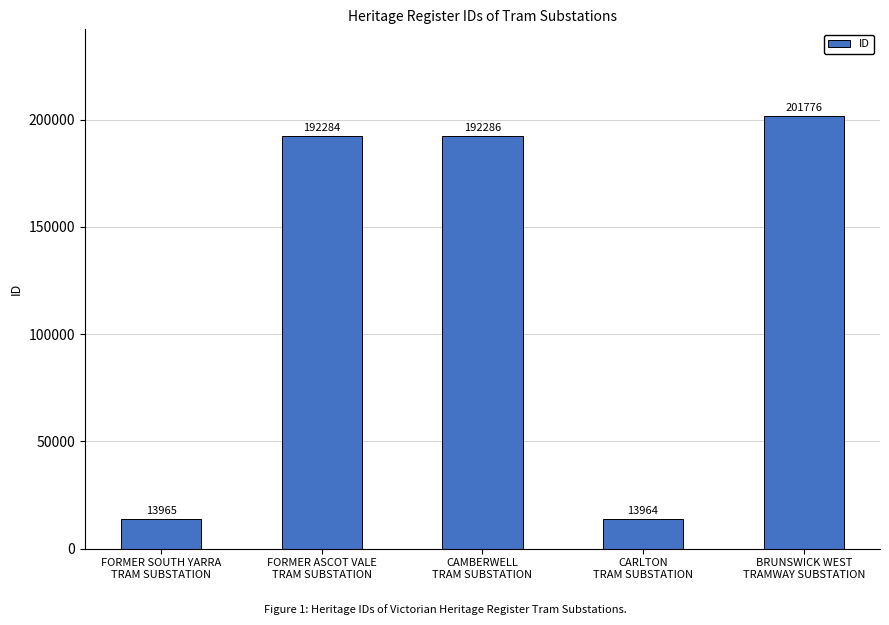

What is the average value?

122855